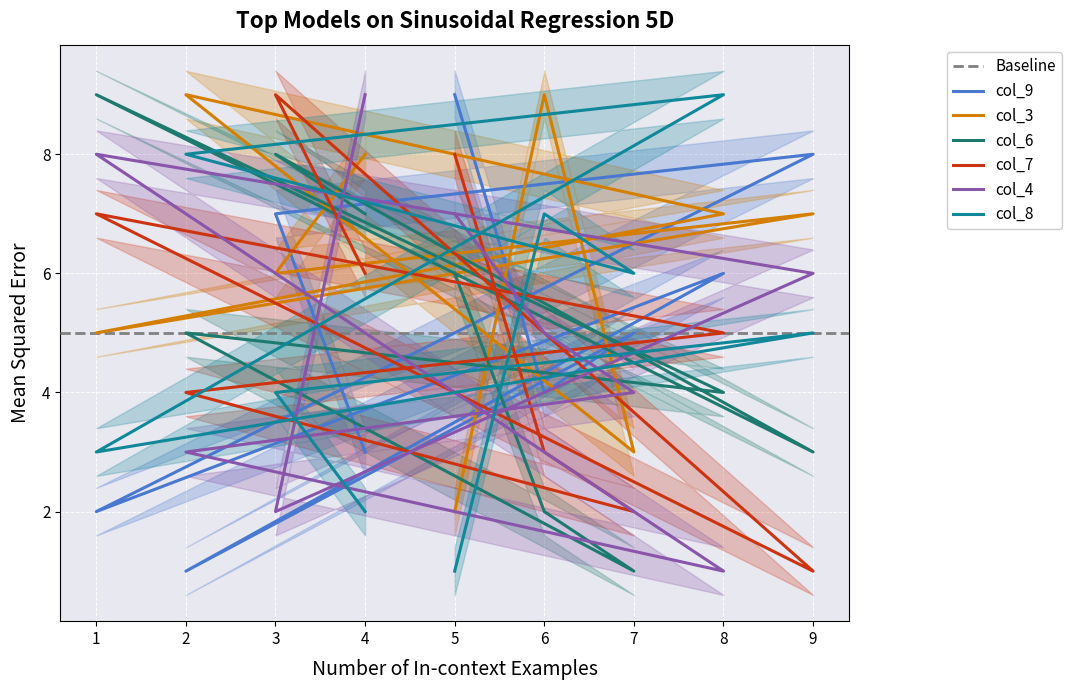

The col_4 series shows 1 at 8. True or false?

True